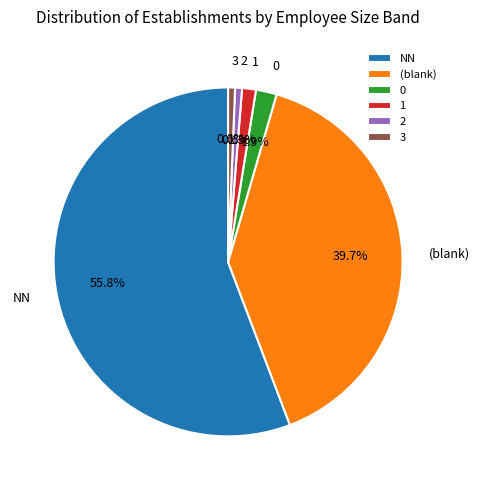

Is it true that 2 is 1% of the pie?

True